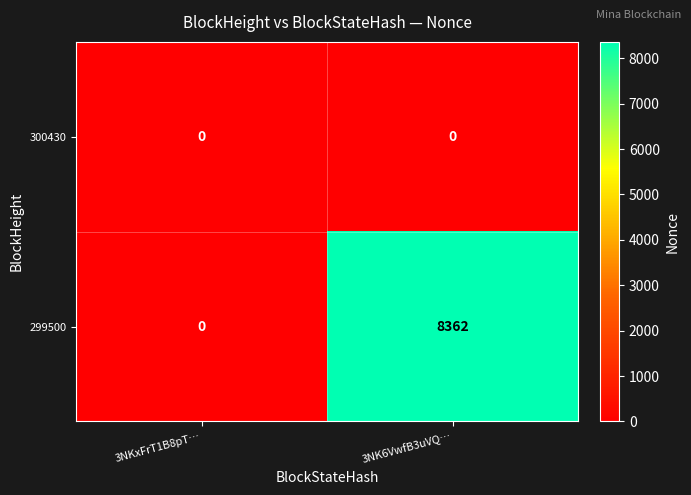

Rank the series by their average value, from lowest to highest.

300430, 299500